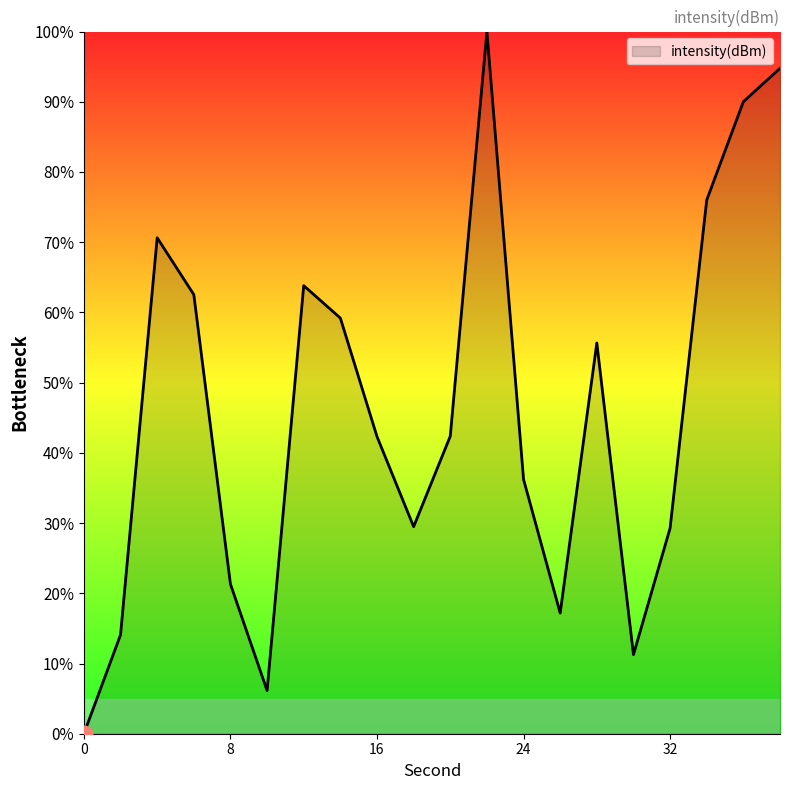

What is the greatest value displayed?

100.0